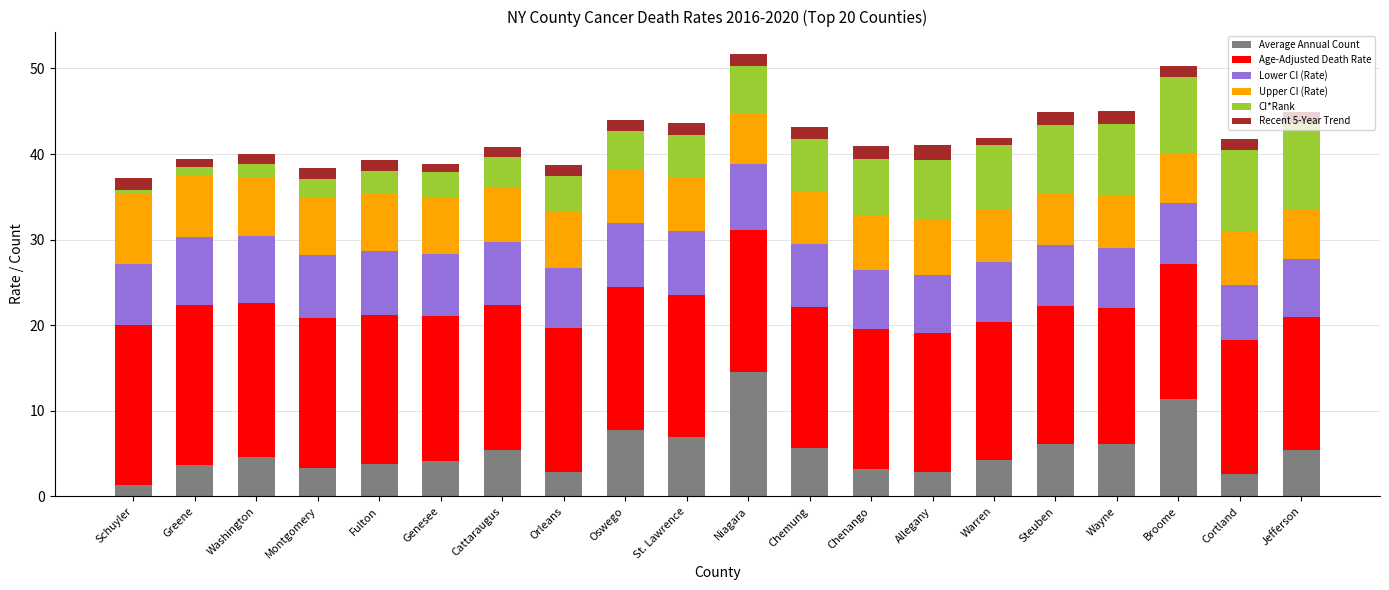

What value does the Average Annual Count series have at Steuben?

6.1